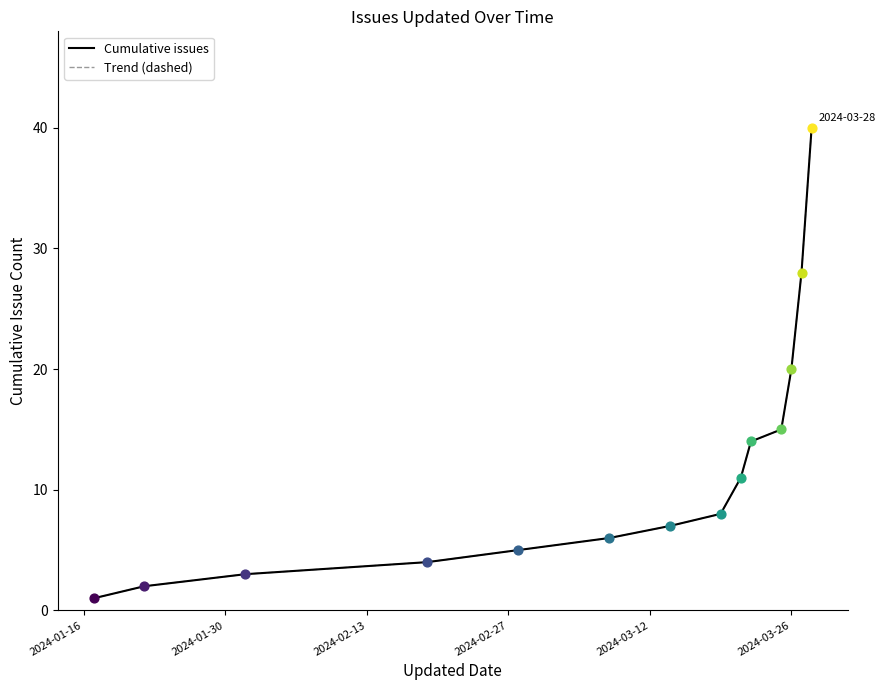

Does the chart have visible grid lines?

No